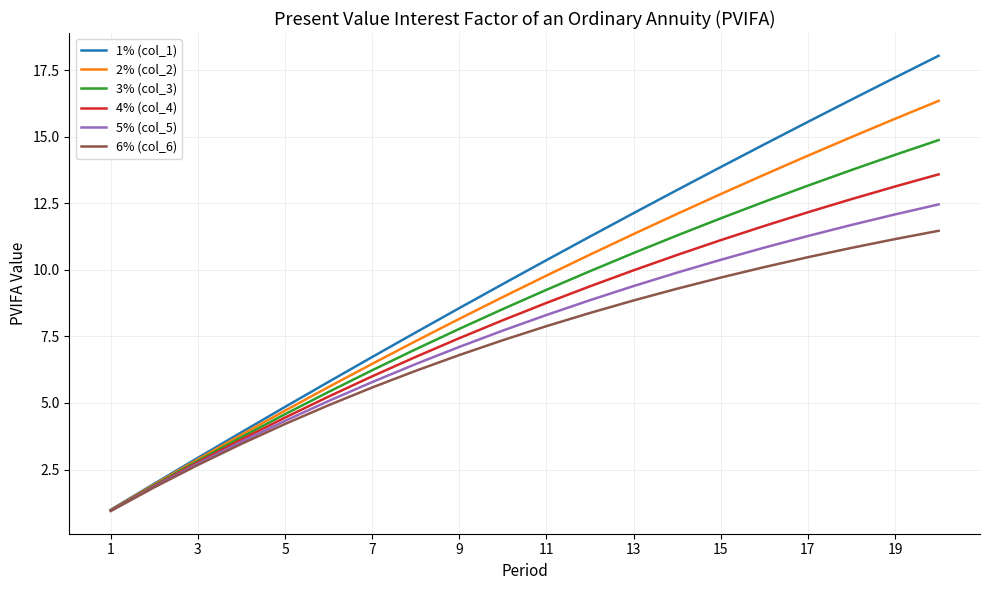

Which series has the widest spread of values?

1% (col_1)